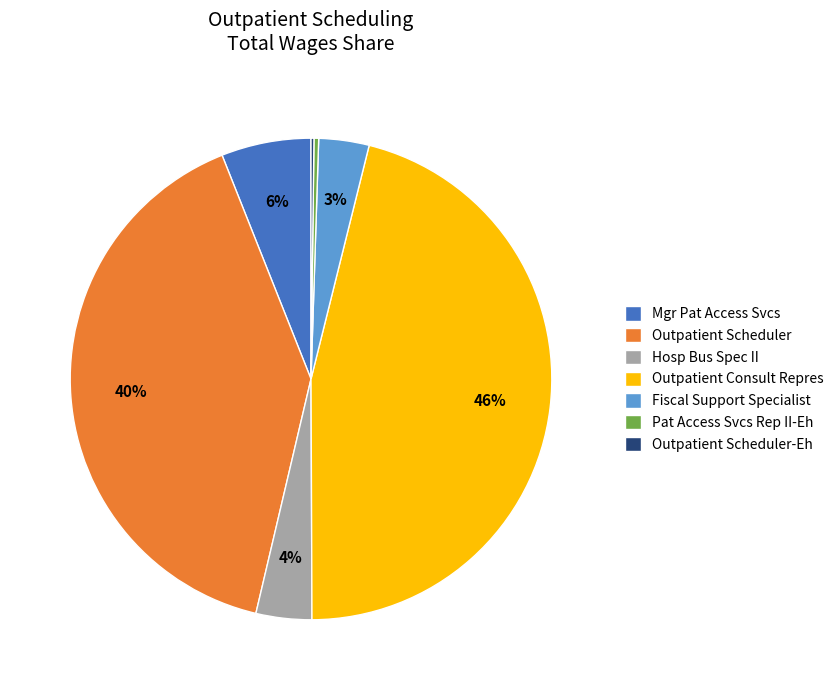

Is it true that Mgr Pat Access Svcs is 13% of the pie?

False